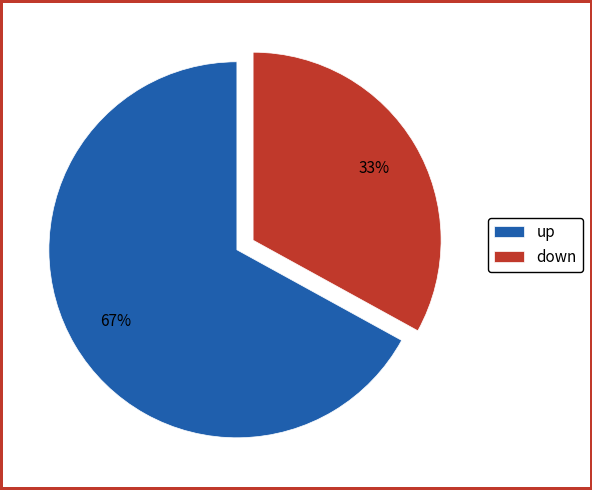

To the nearest percent, what is the difference between the down and up slice percentages?

34%